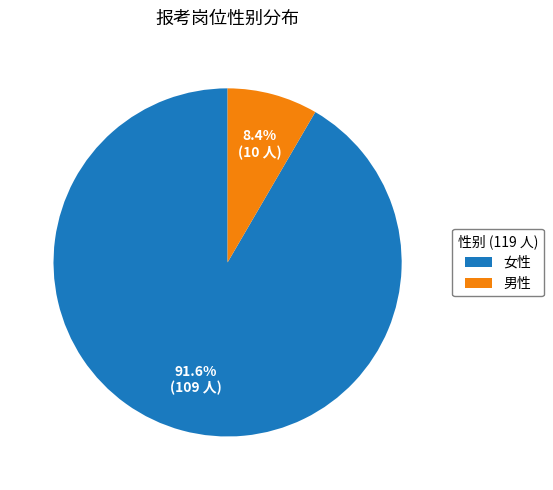

Which has a higher value, 女性 or 男性?

女性